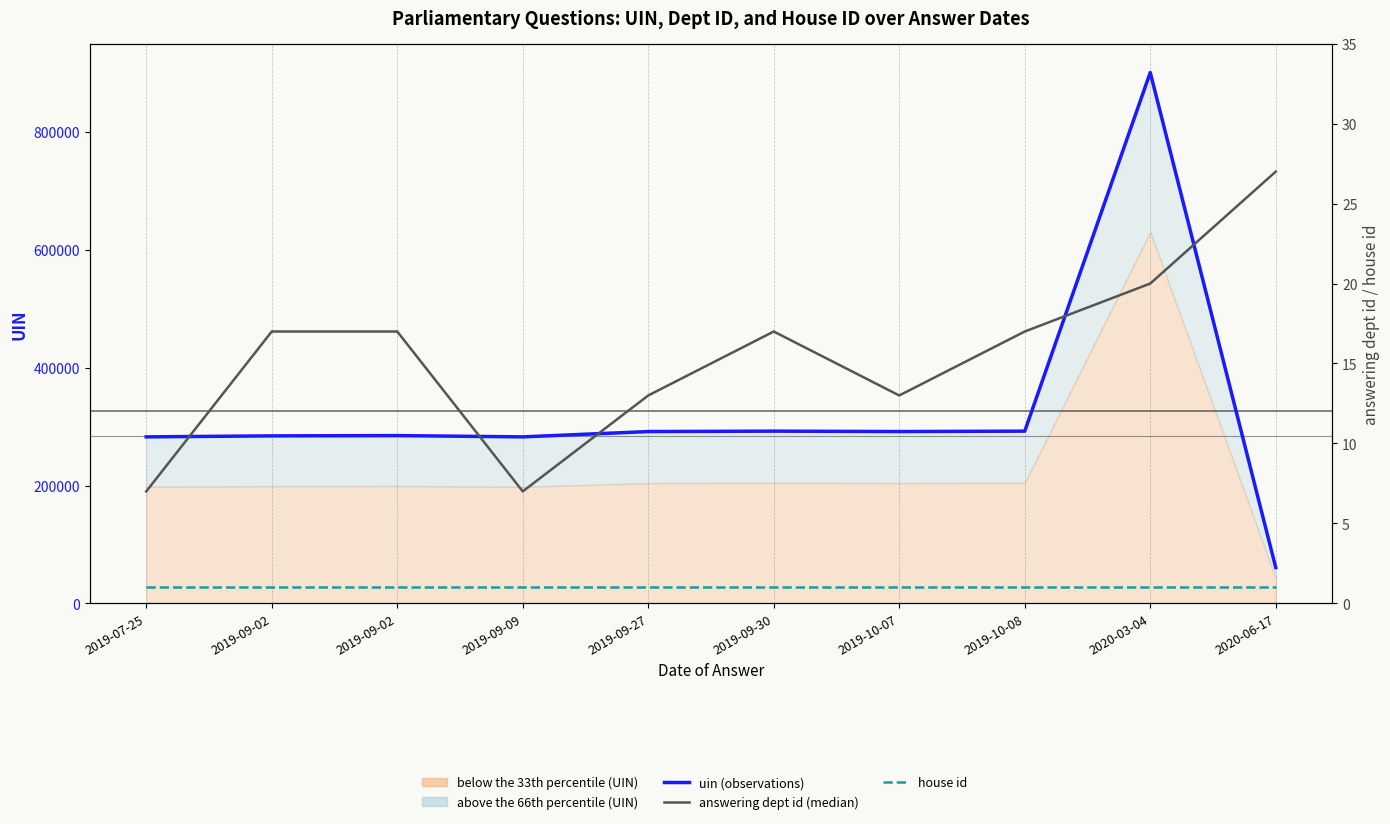

True or false: house id has a value of 1 at 2019-09-09.

True